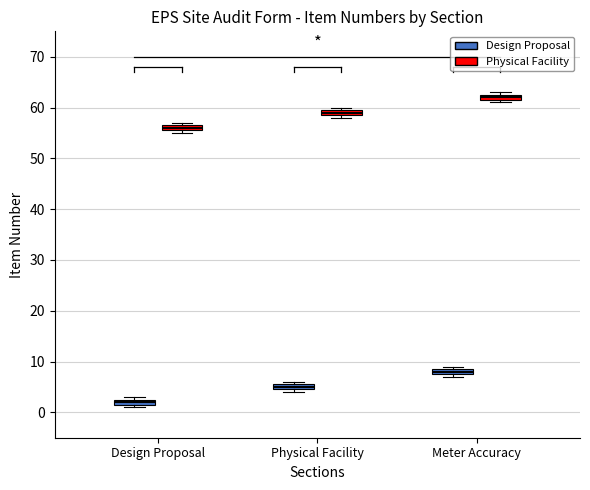

Which box has the highest median line?

Meter Accuracy (Physical Facility)